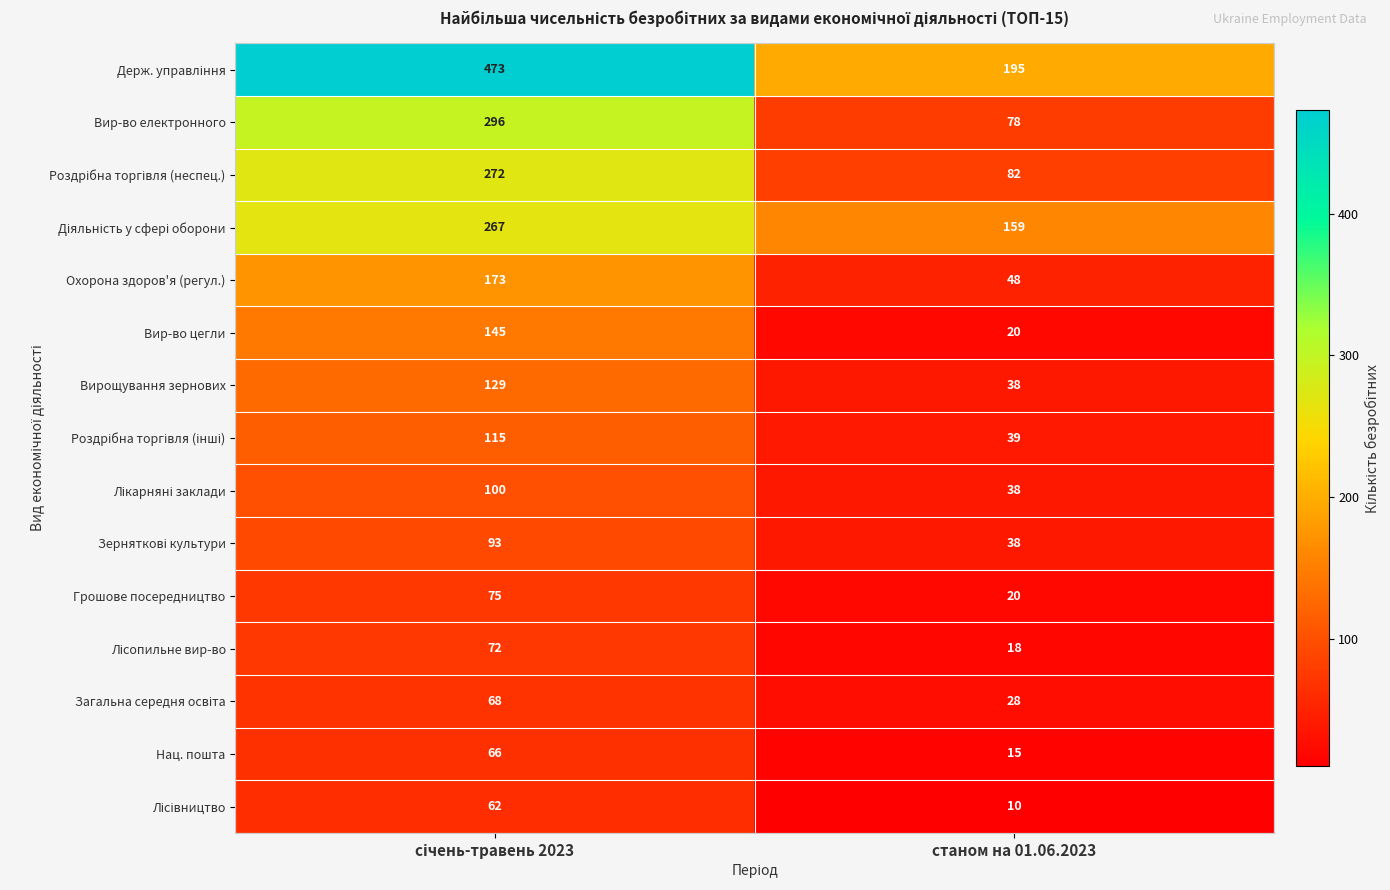

What is the difference between the maximum and minimum values in the Грошове посередництво series?

55